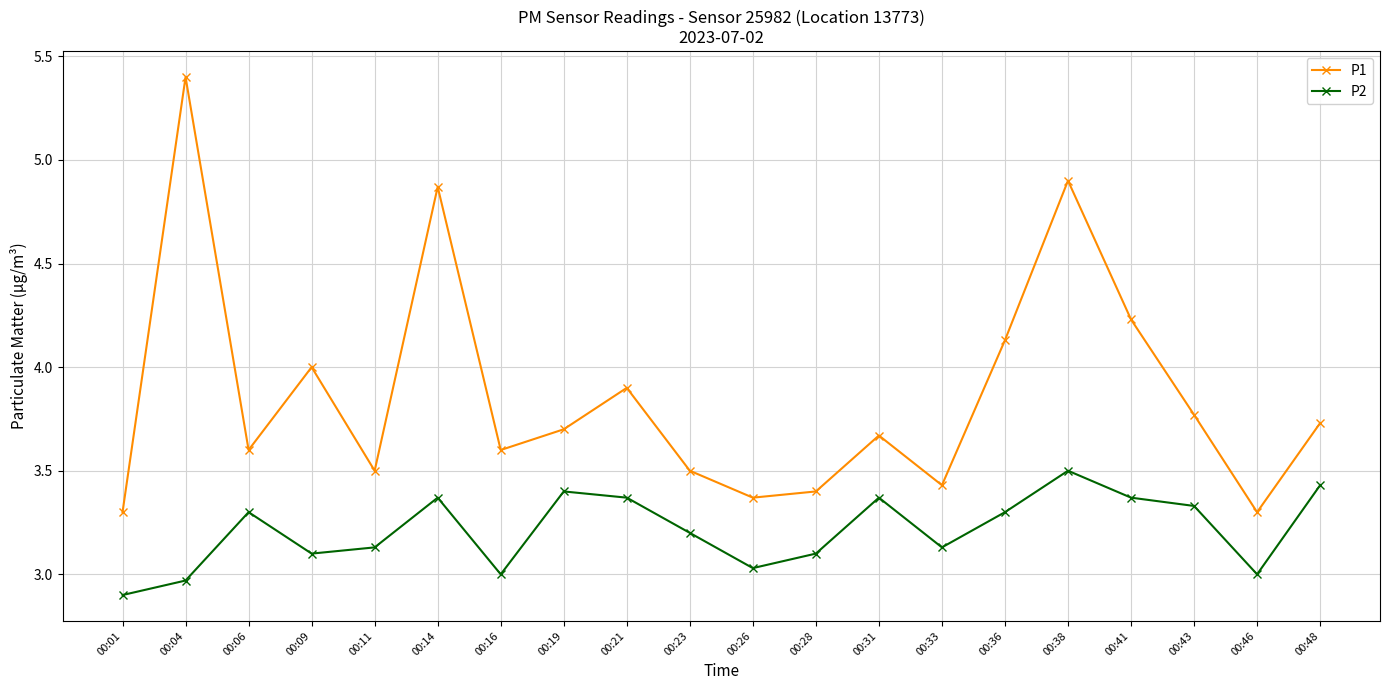

What is the sum of all P2 values?

64.3